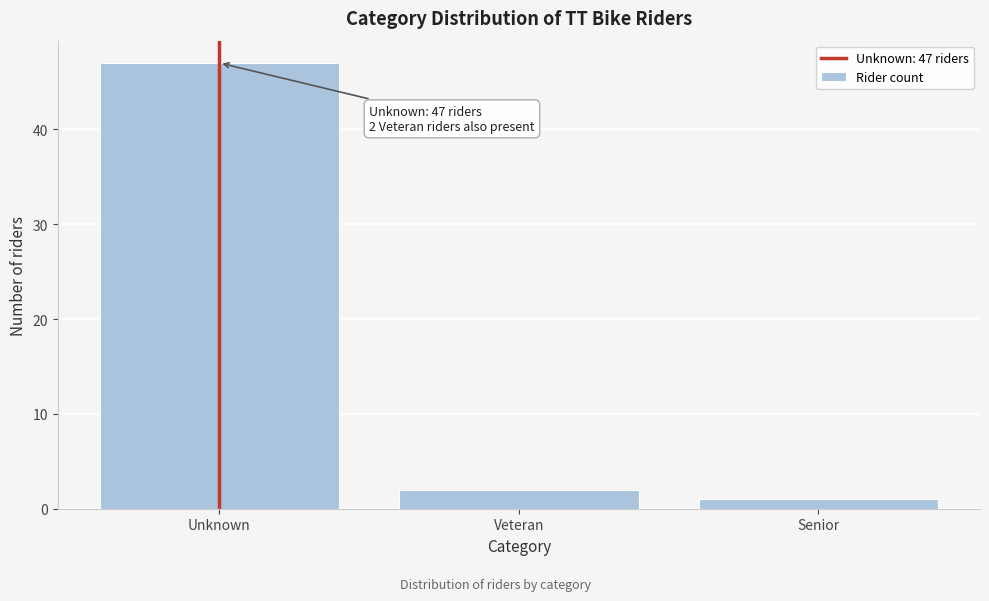

Reading left to right, what are all the values shown in this chart?

Unknown=47	Veteran=2	Senior=1